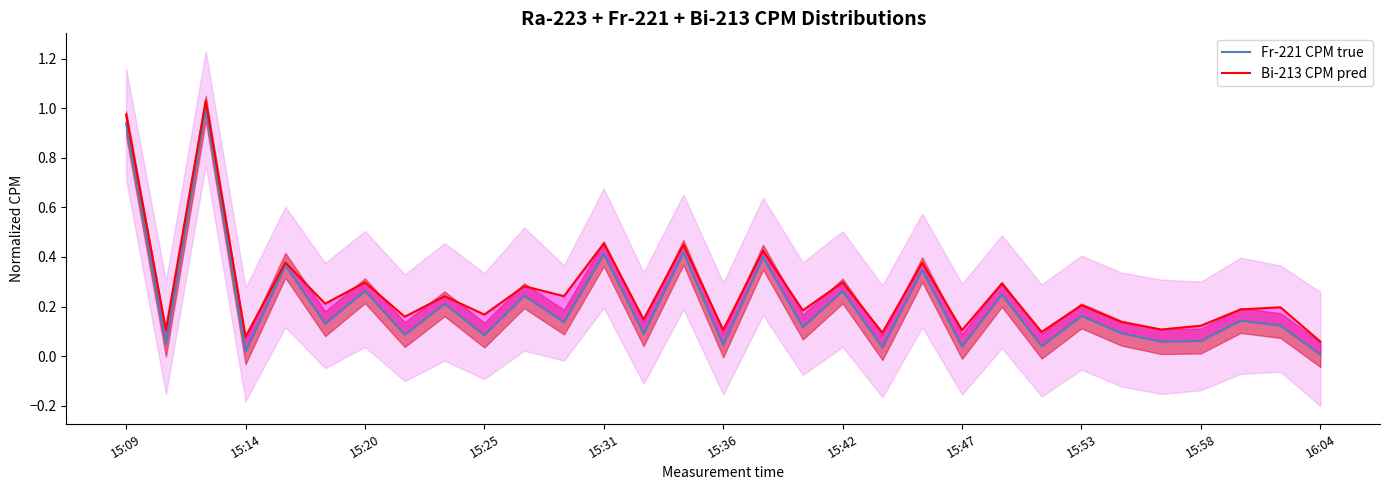

How many lines are shown in the chart?

2